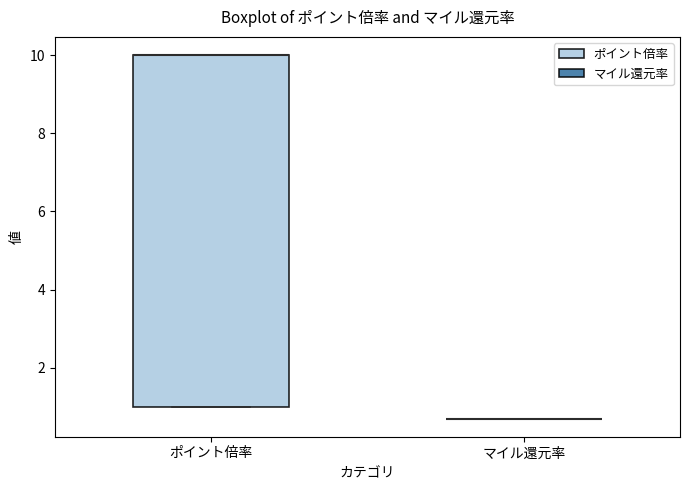

Reading left to right, transcribe this box plot: for each box, give where its median line is, the range the box spans, and where its two whiskers end, as read against the y-axis. The values are not printed on the chart, so give them approximately, as read against the axis.

ポイント倍率: median 10.0 (drawn on the box's upper edge), box 1.0 to 10.0, whiskers 1.0 to 10.0
マイル還元率: box collapsed to a line at 0.8, whiskers 0.8 to 0.8